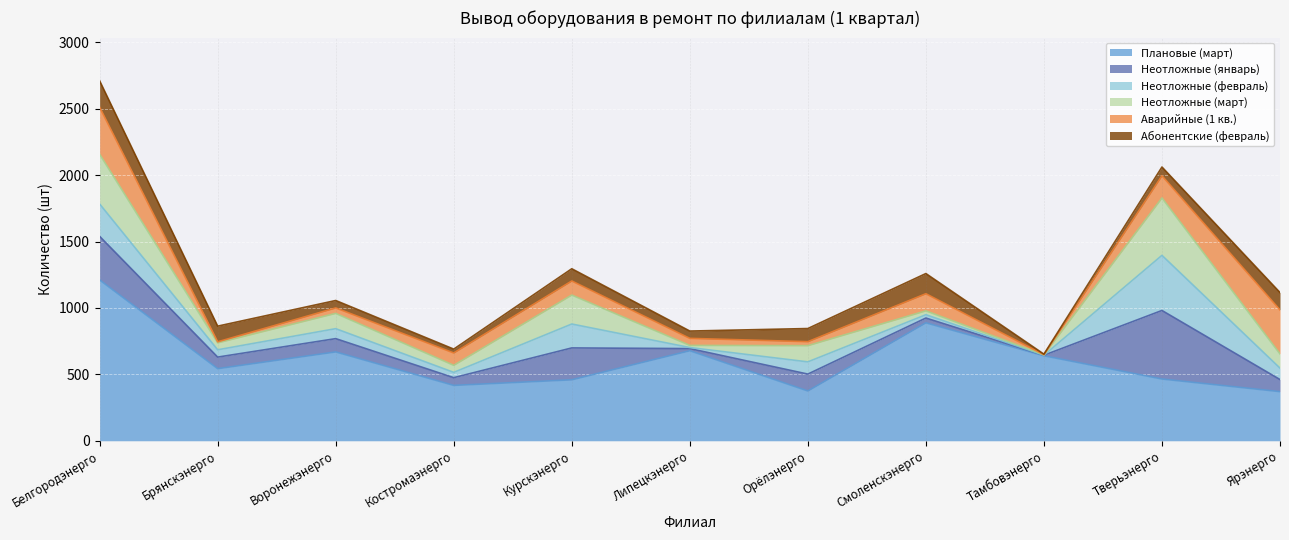

What is the difference between the Неотложные (март) values at Курскэнерго and Ярэнерго?

111